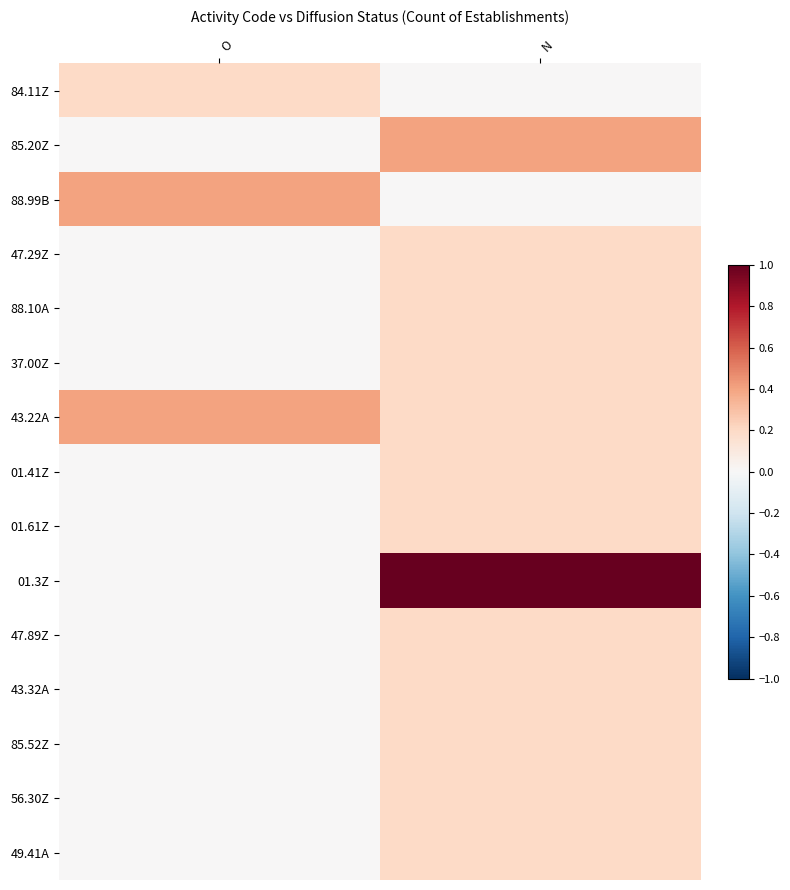

Reading left to right, what are all the values shown in this chart?

84.11Z: O=0.2	N=0.0
85.20Z: O=0.0	N=0.4
88.99B: O=0.4	N=0.0
47.29Z: O=0.0	N=0.2
88.10A: O=0.0	N=0.2
37.00Z: O=0.0	N=0.2
43.22A: O=0.4	N=0.2
01.41Z: O=0.0	N=0.2
01.61Z: O=0.0	N=0.2
01.3Z: O=0.0	N=1.0
47.89Z: O=0.0	N=0.2
43.32A: O=0.0	N=0.2
85.52Z: O=0.0	N=0.2
56.30Z: O=0.0	N=0.2
49.41A: O=0.0	N=0.2